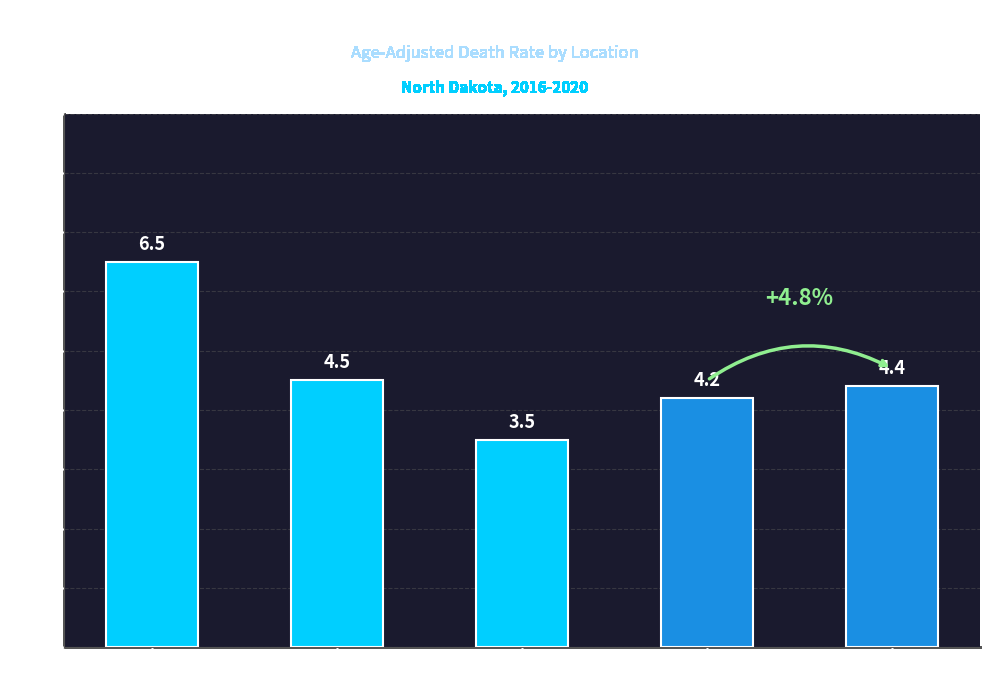

How many categories are shown in the chart?

5